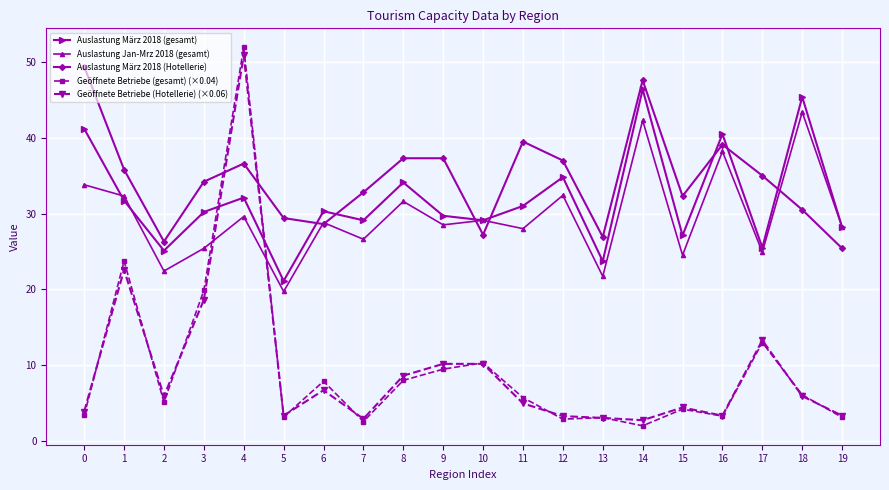

The Auslastung März 2018 (Hotellerie) series shows 27.2 at 10. True or false?

True